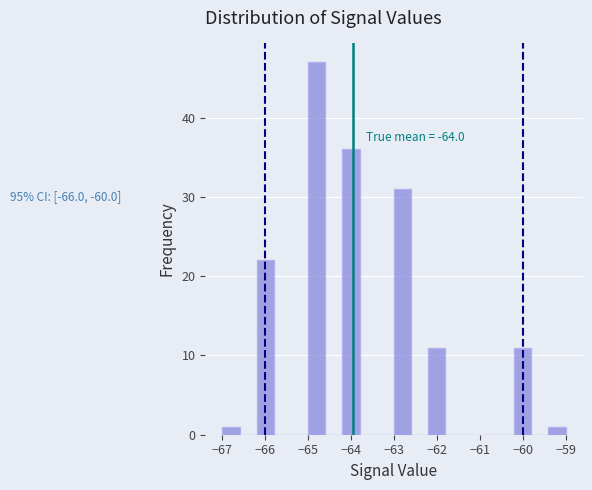

Over which range of the x-axis is the bar tallest?

-65.0 to -64.6